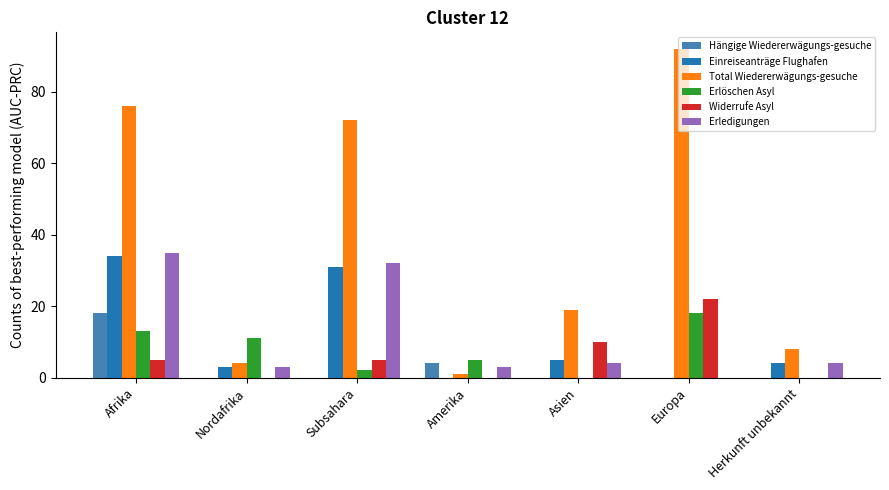

What is the sum of all Widerrufe Asyl values?

42